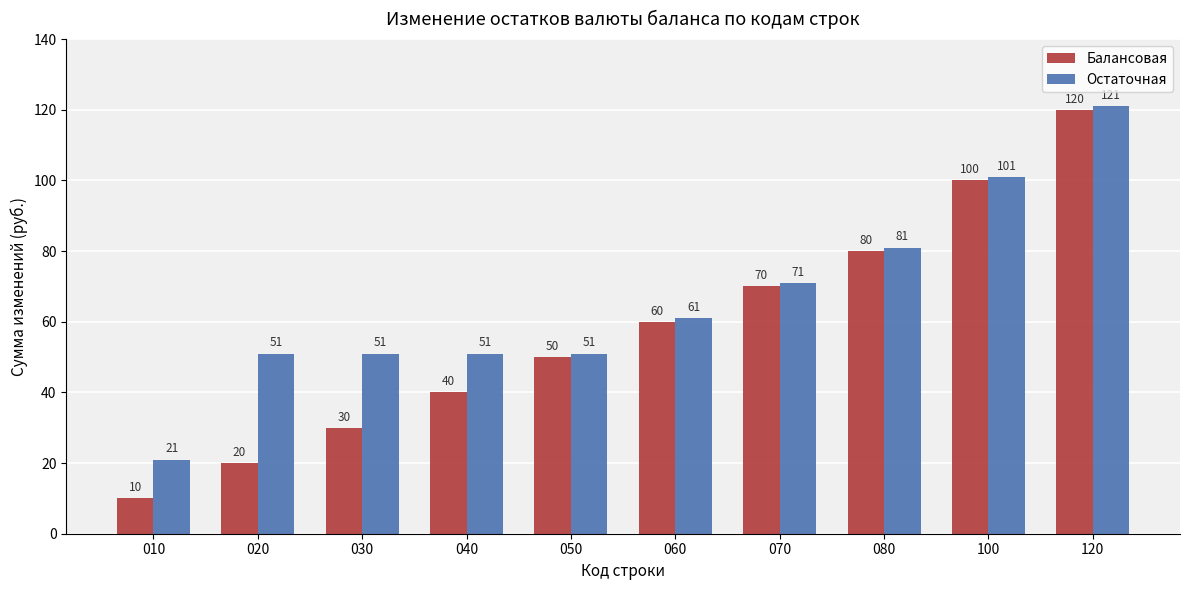

At which label does Остаточная reach its minimum?

010